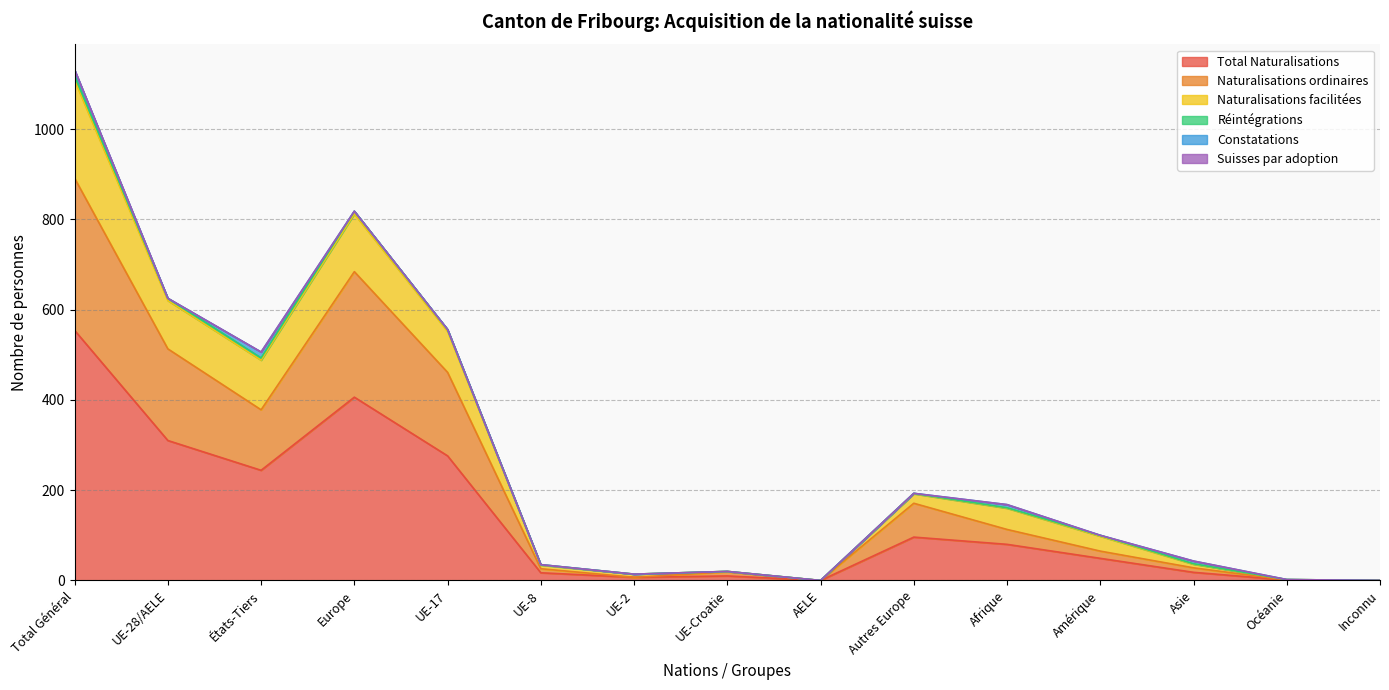

At which label is Total Naturalisations closest to 277?

UE-17